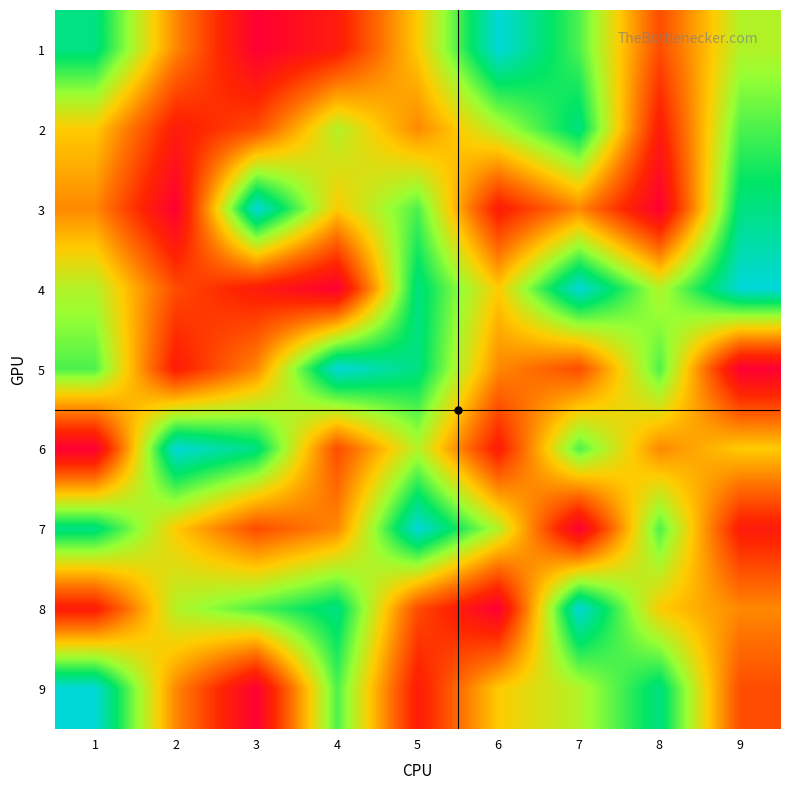

Count the number of categories in the chart.

9